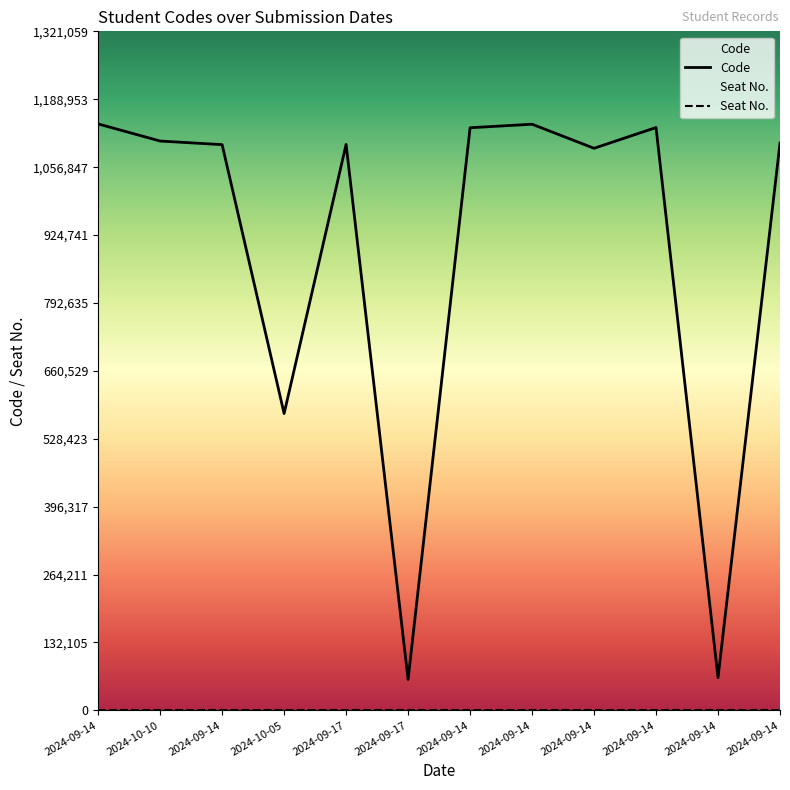

How many interior local peaks (higher than both neighbors) does the data have?

3